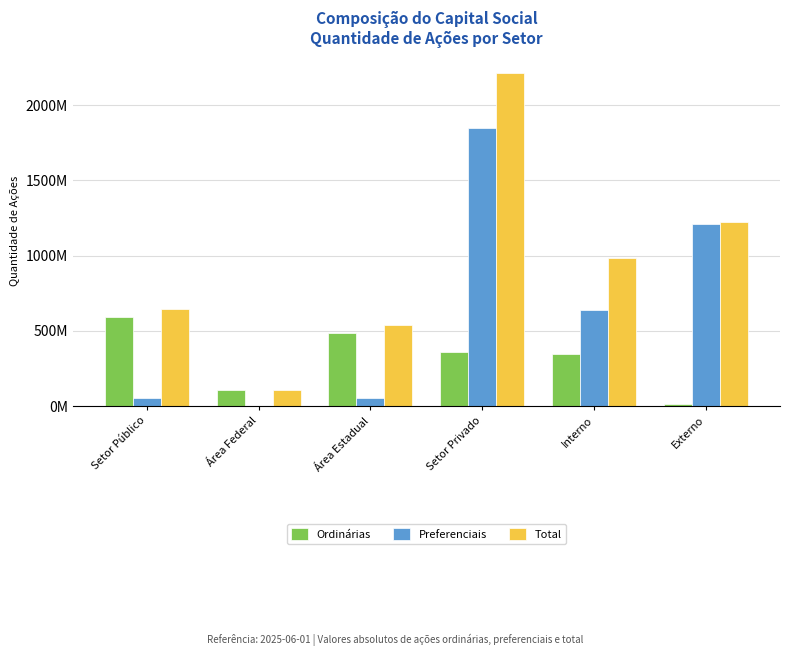

How many Ordinárias values are between 106611637 and 487579690?

4